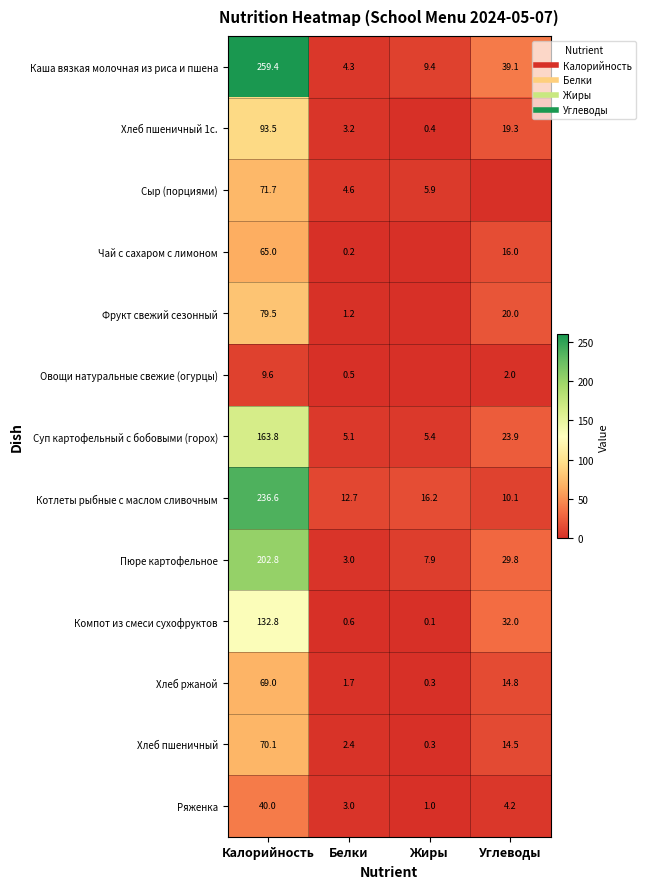

What is the sum of the Компот из смеси сухофруктов values at Жиры and Углеводы?

32.1